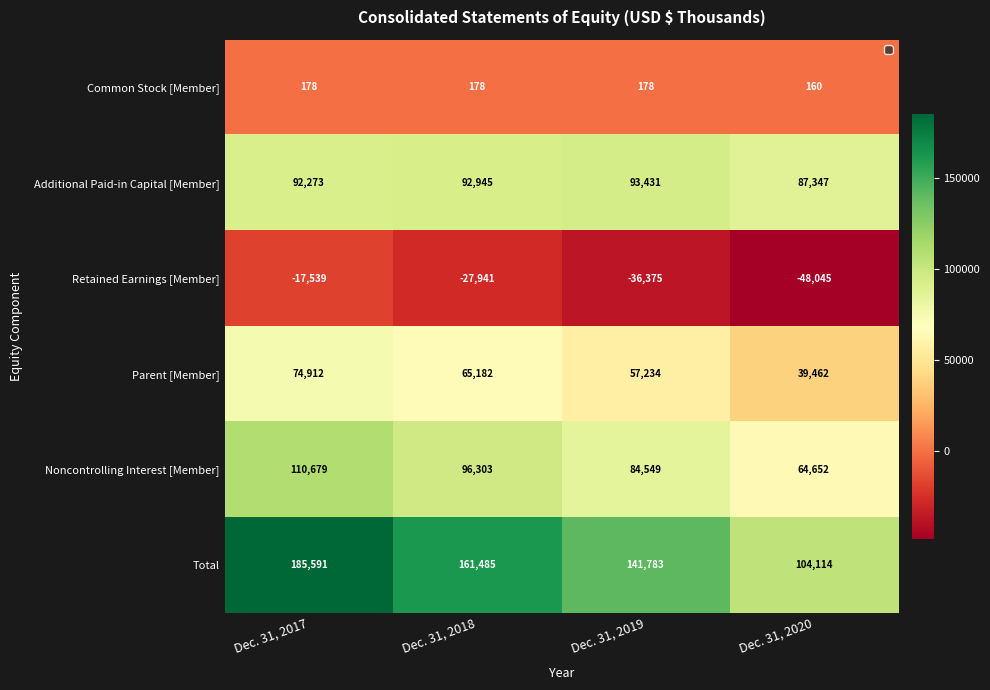

What is the approximate value of Parent [Member] at Dec. 31, 2017?

74912